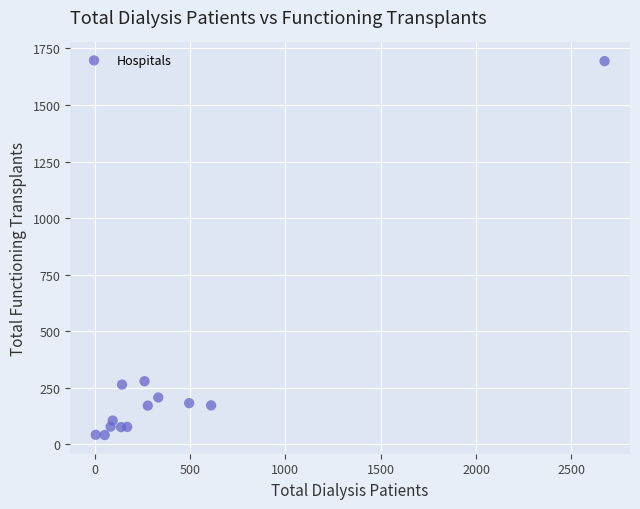

What is the range of X values (max minus min)?

2668